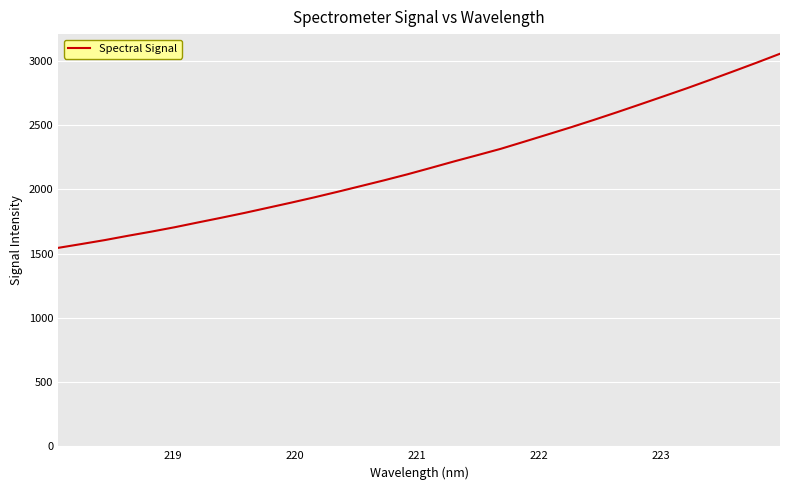

What is the minimum value shown in the chart?

1544.3